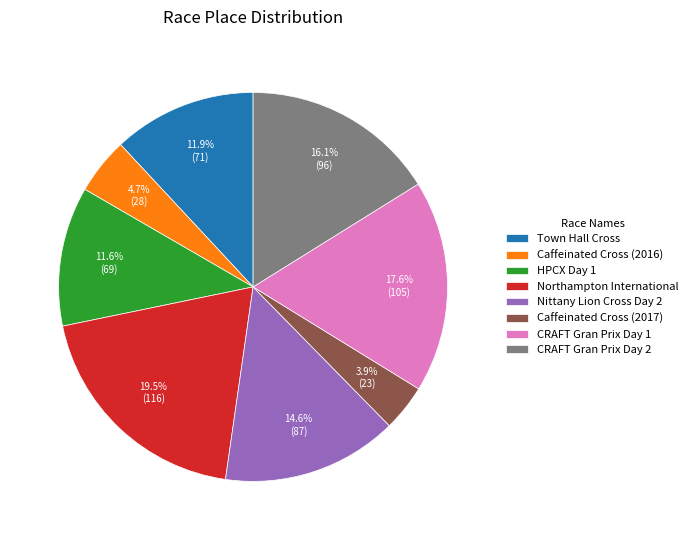

How many segments does this pie chart have?

8